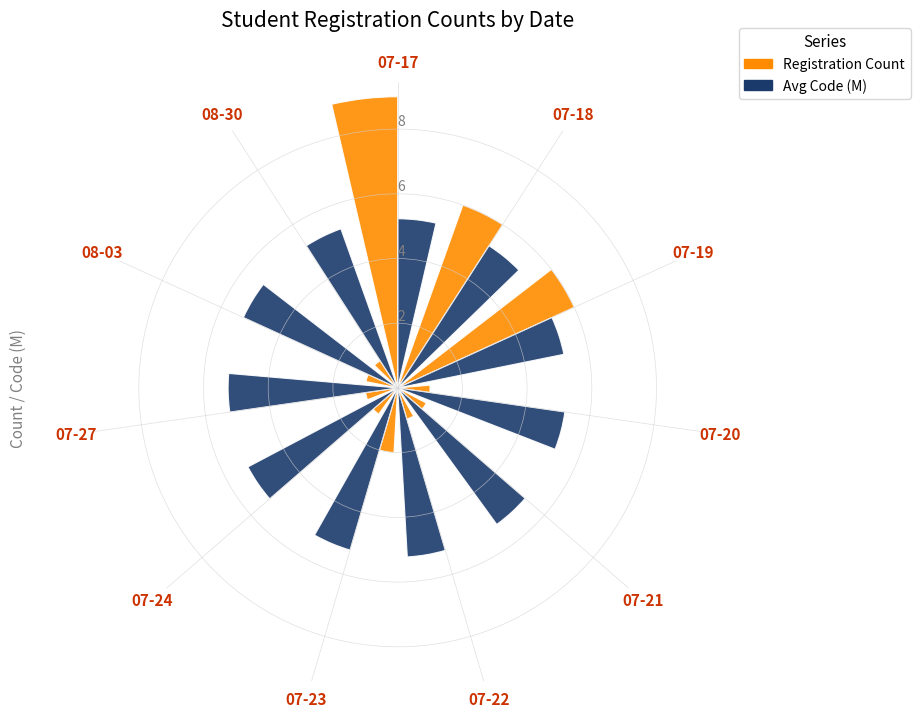

What are all the series names shown in the legend?

Registration Count, Avg Code (M)